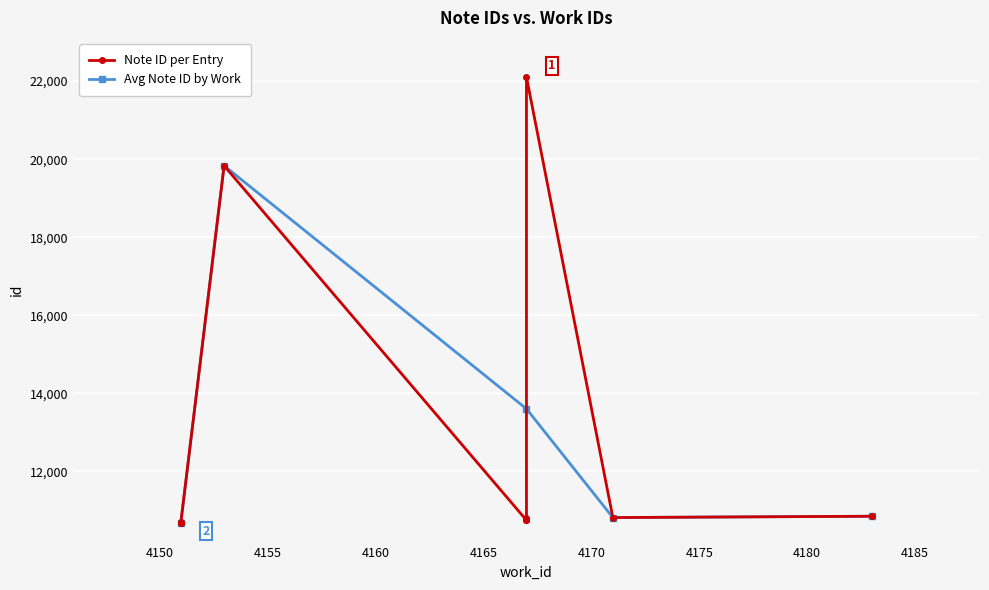

True or false: Work ID (scaled) has a value of 4151 at 10710.

True